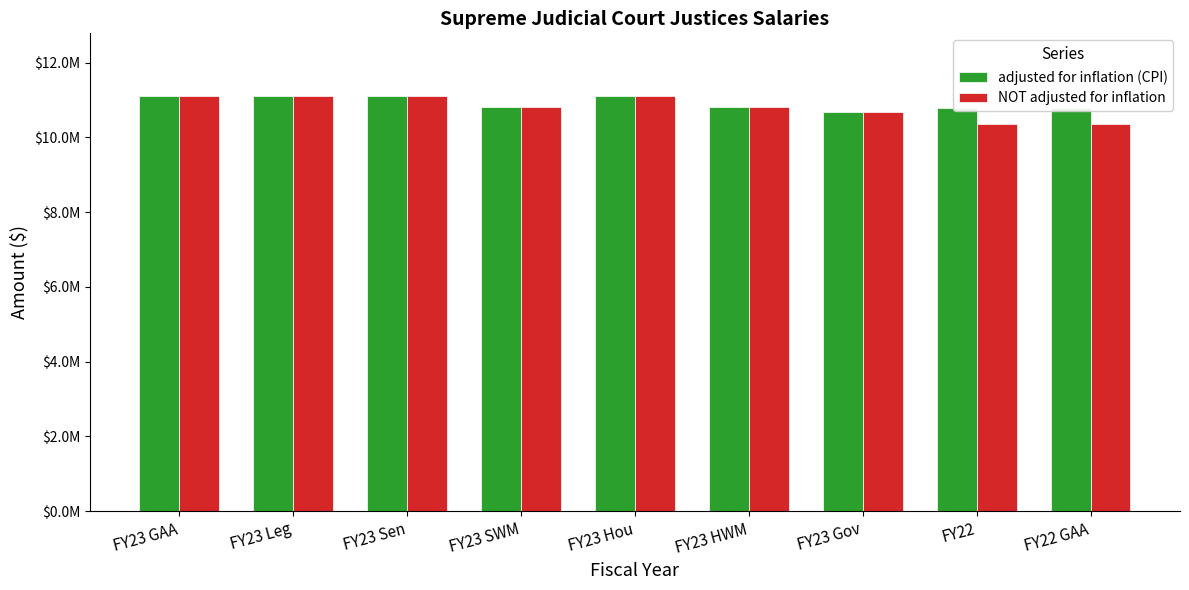

List the series in order of their overall mean, highest first.

adjusted for inflation (CPI), NOT adjusted for inflation